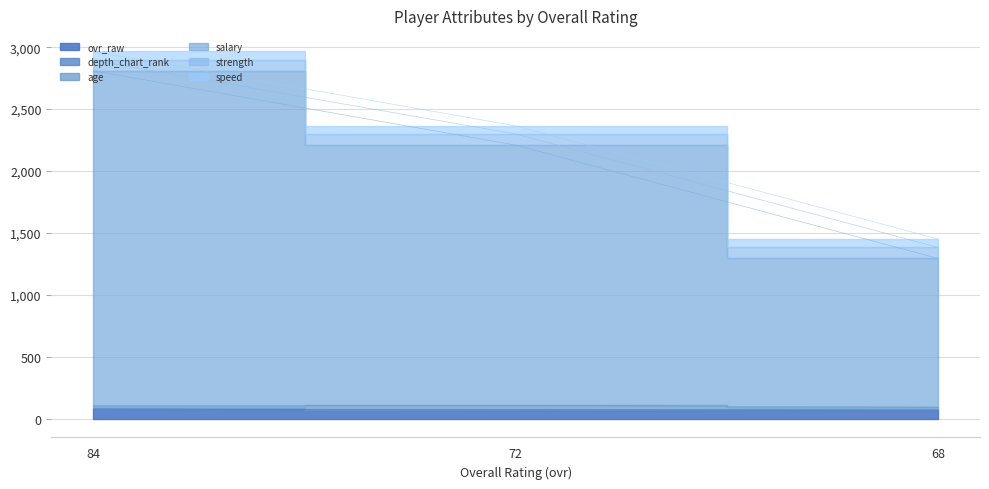

True or false: depth_chart_rank has a value of 3561 at 72.

False